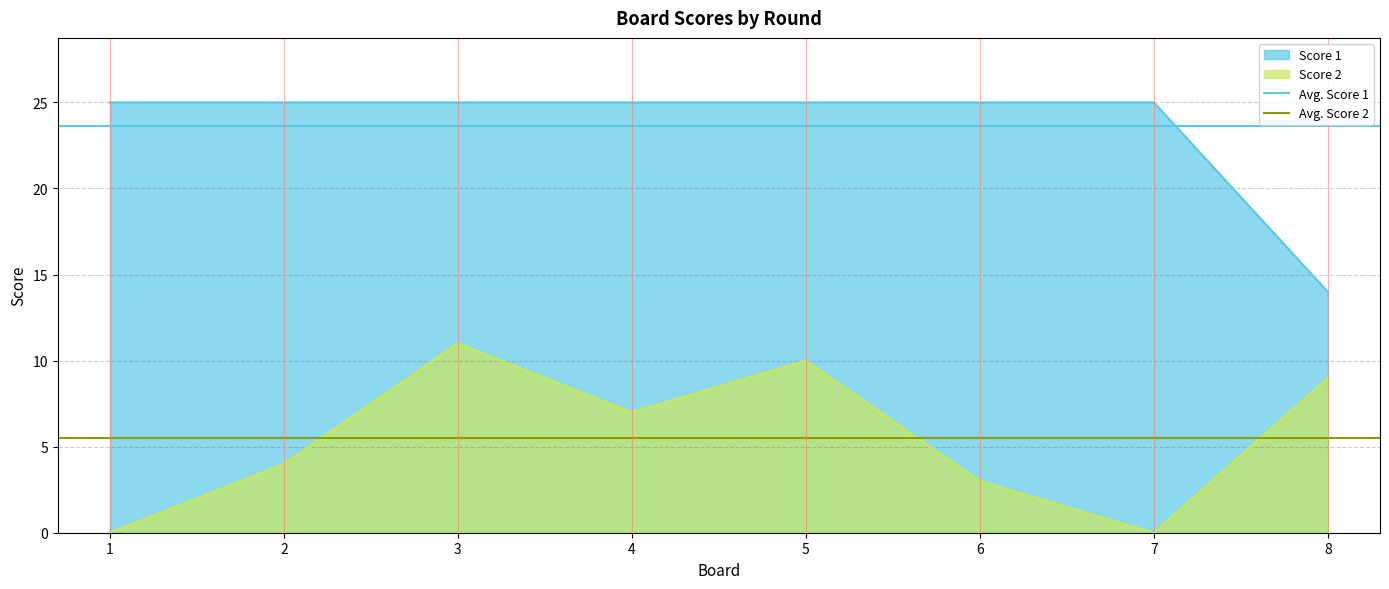

What is the total value across all series at 2?

29.1